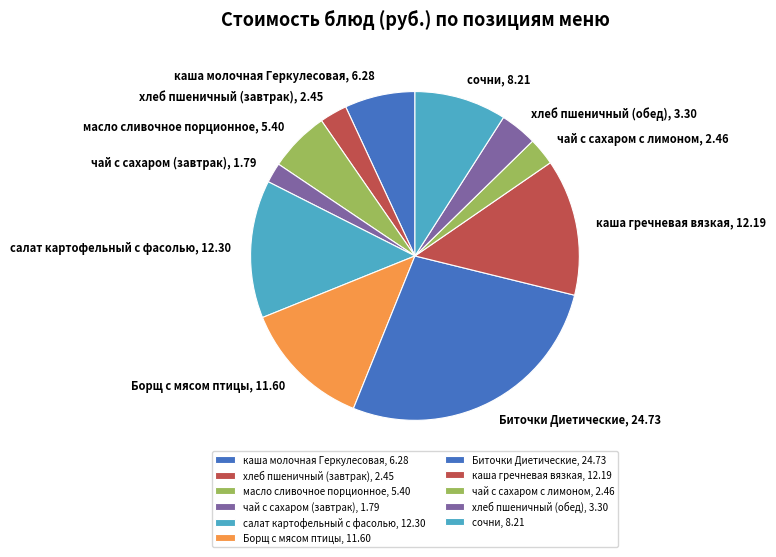

Does any single category account for the majority?

No